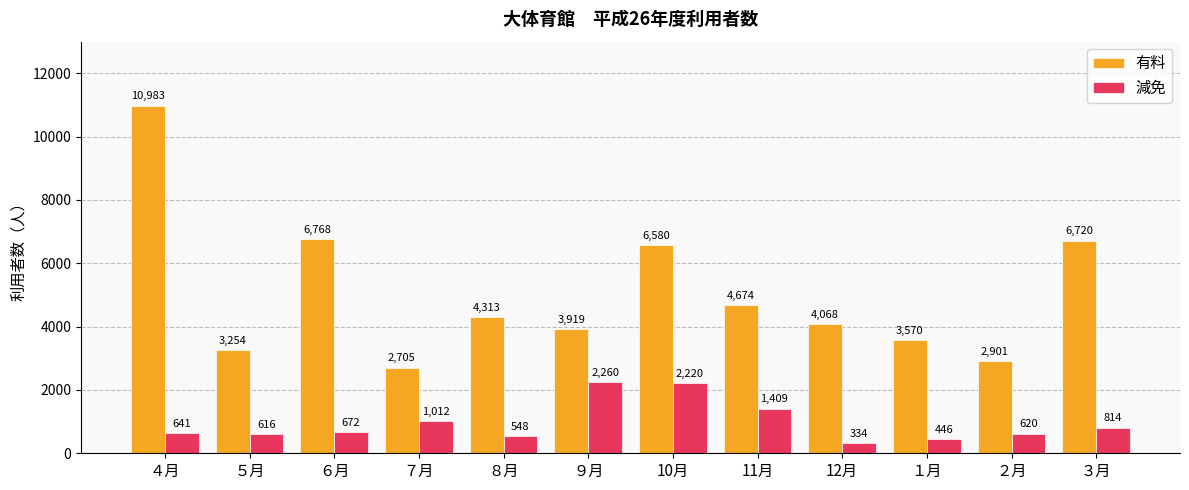

How many bars are there in each group?

2